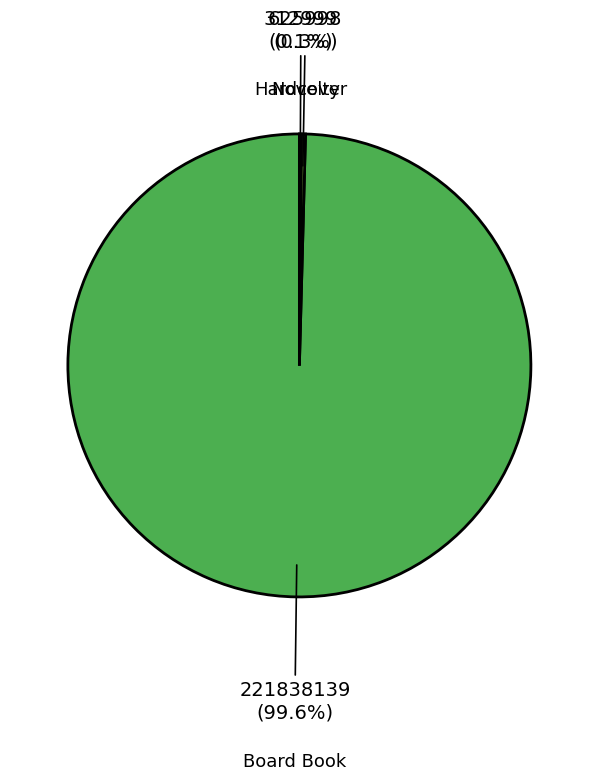

Is there any slice that represents more than half of the pie?

Yes